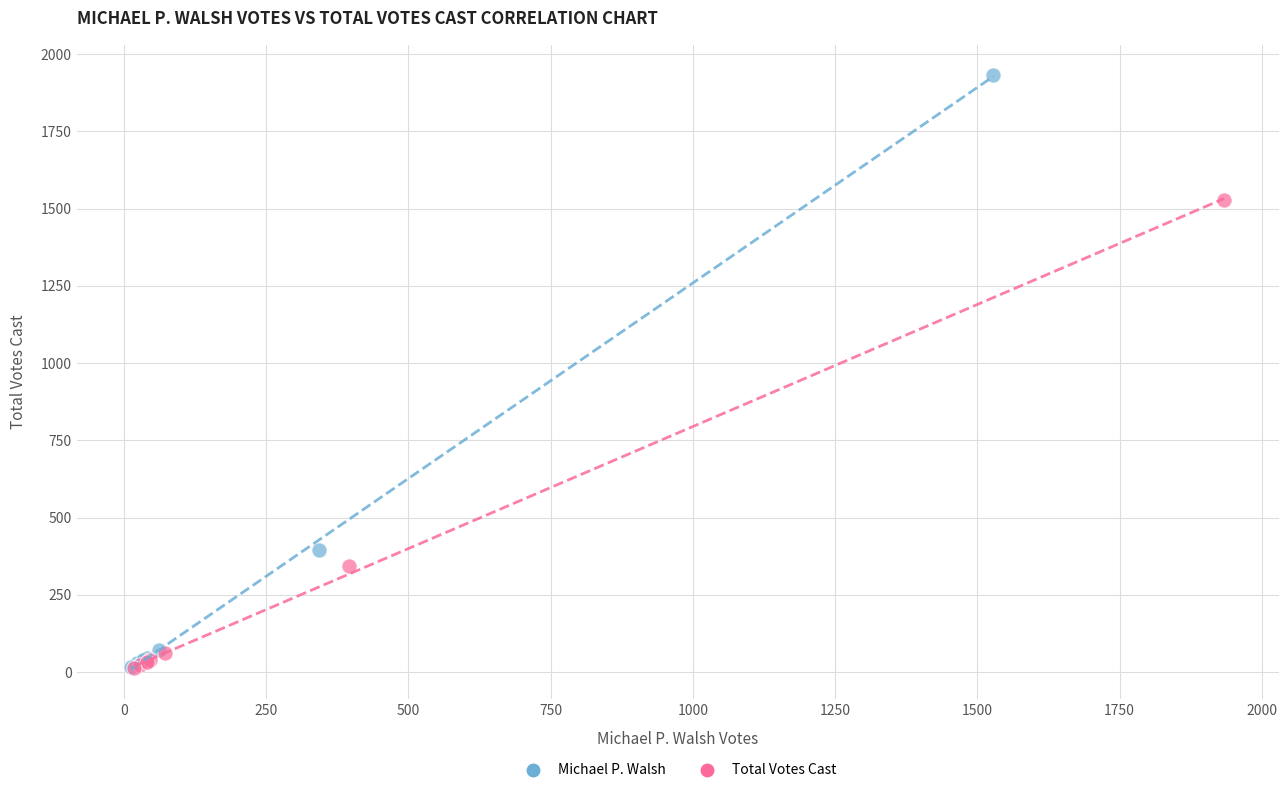

Which series contains the highest Y value?

Michael P. Walsh